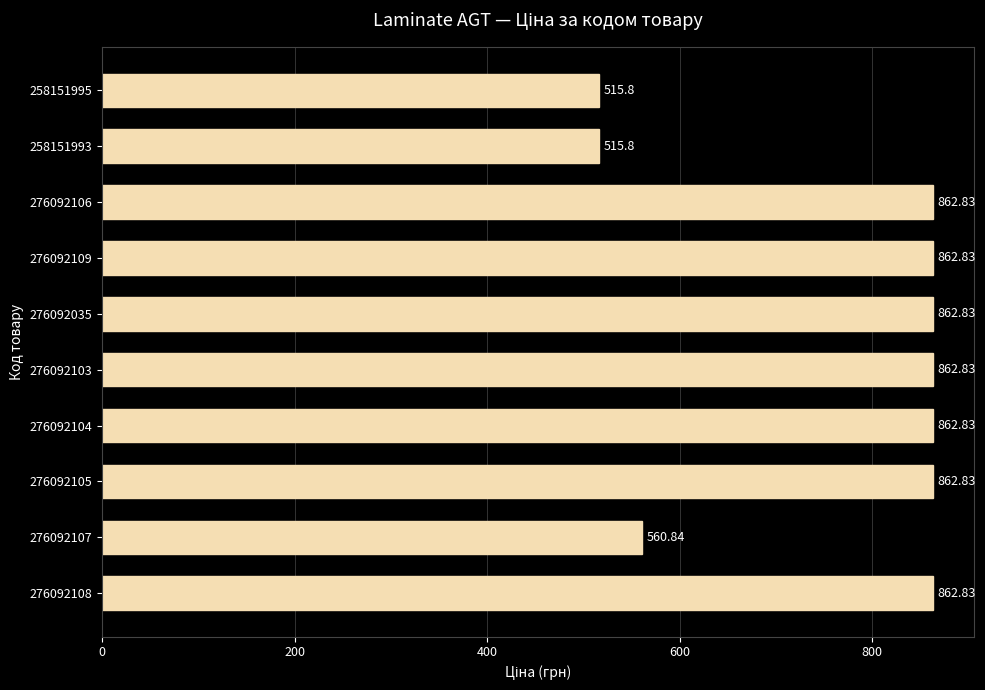

What is the difference between the maximum and minimum values?

347.0